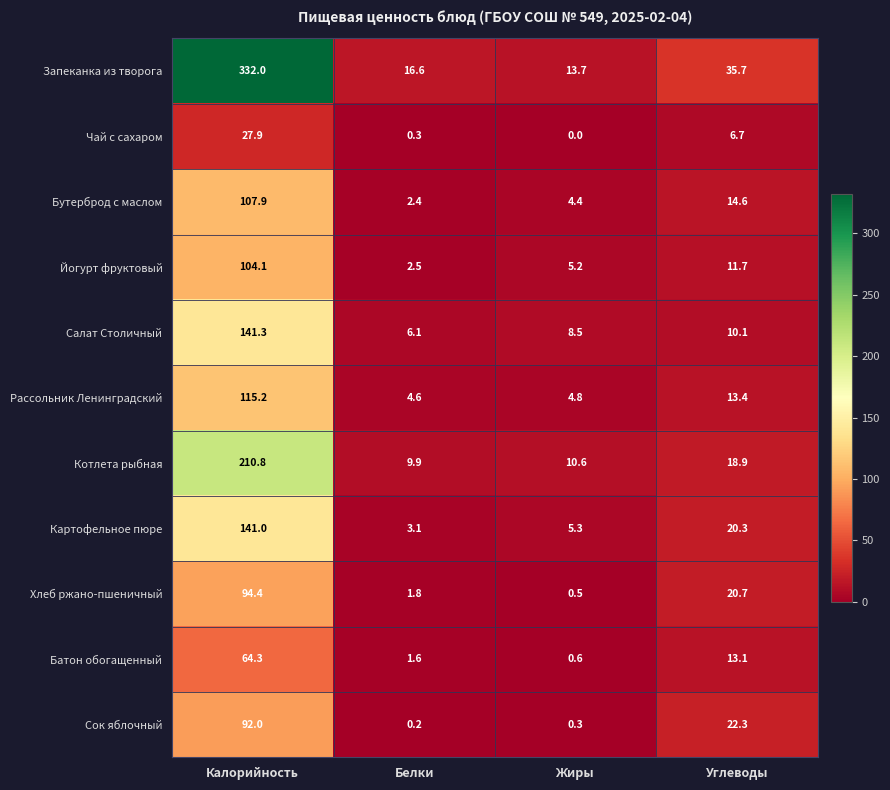

Count the number of categories in the chart.

4